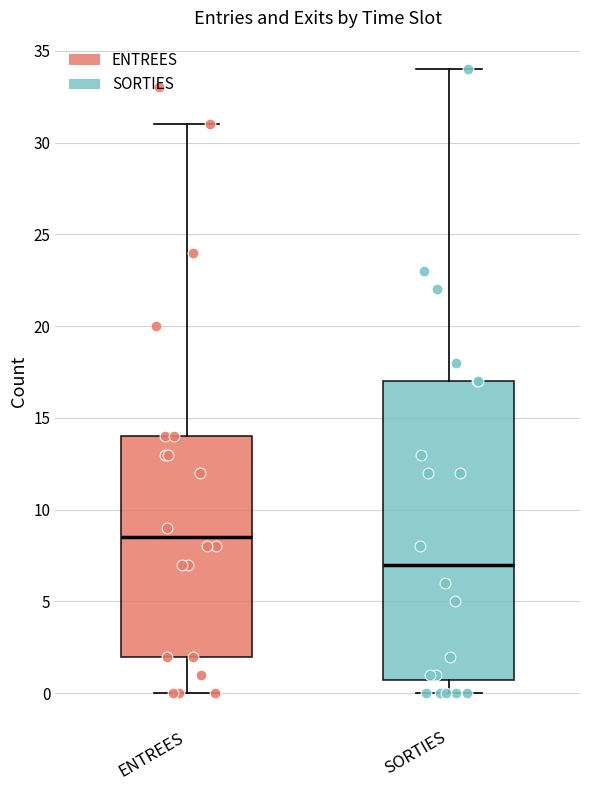

Where does the upper whisker of the box for SORTIES end on the y-axis? The values are not printed on the chart, so give them approximately, as read against the axis.

34.0